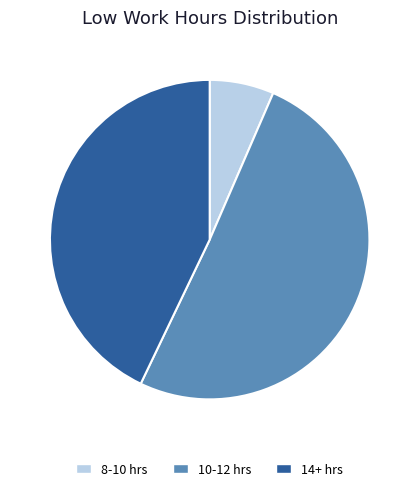

Rank the categories by value from lowest to highest.

8-10 hrs, 14+ hrs, 10-12 hrs